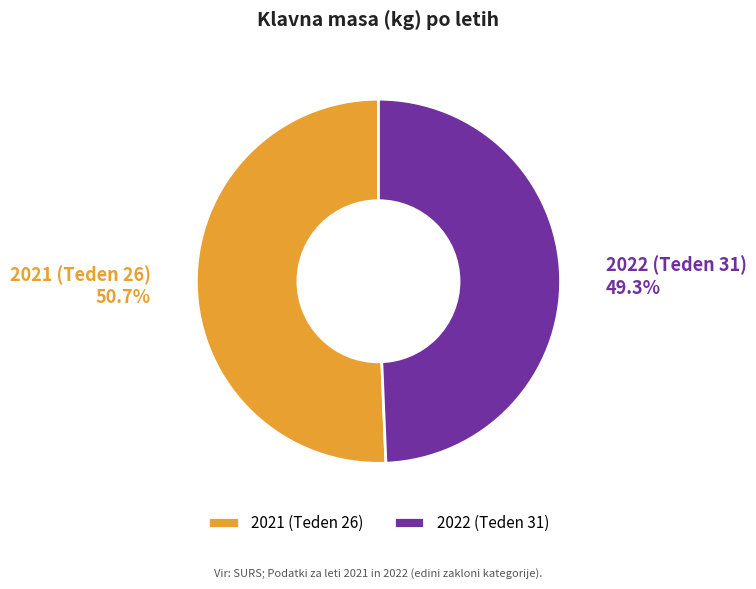

What percentage is the 2021 (Teden 26) slice, to the nearest percent?

51%